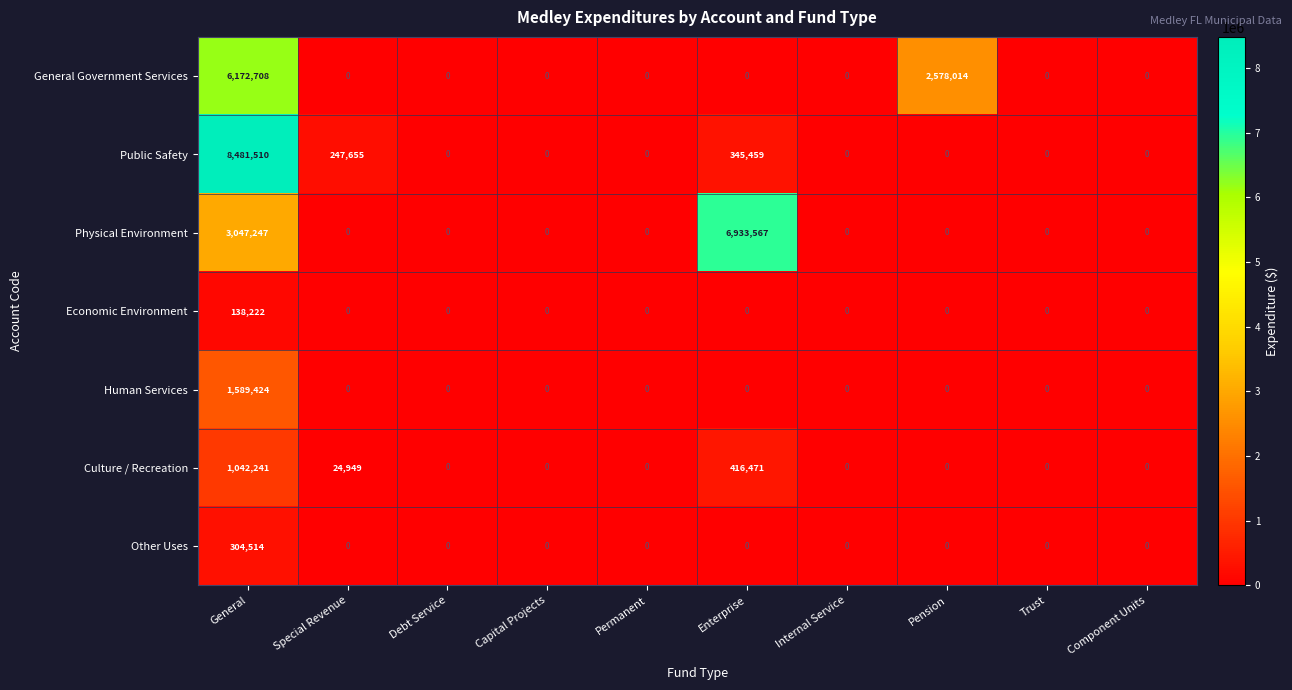

Which label corresponds to the largest value in the chart?

General